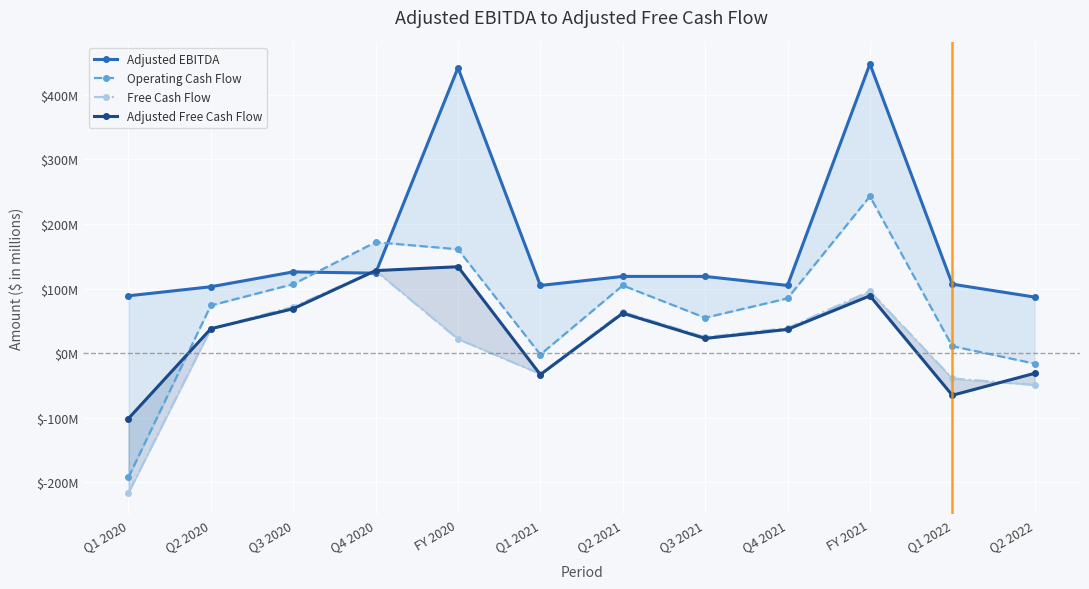

Which series has the widest spread of values?

Operating Cash Flow